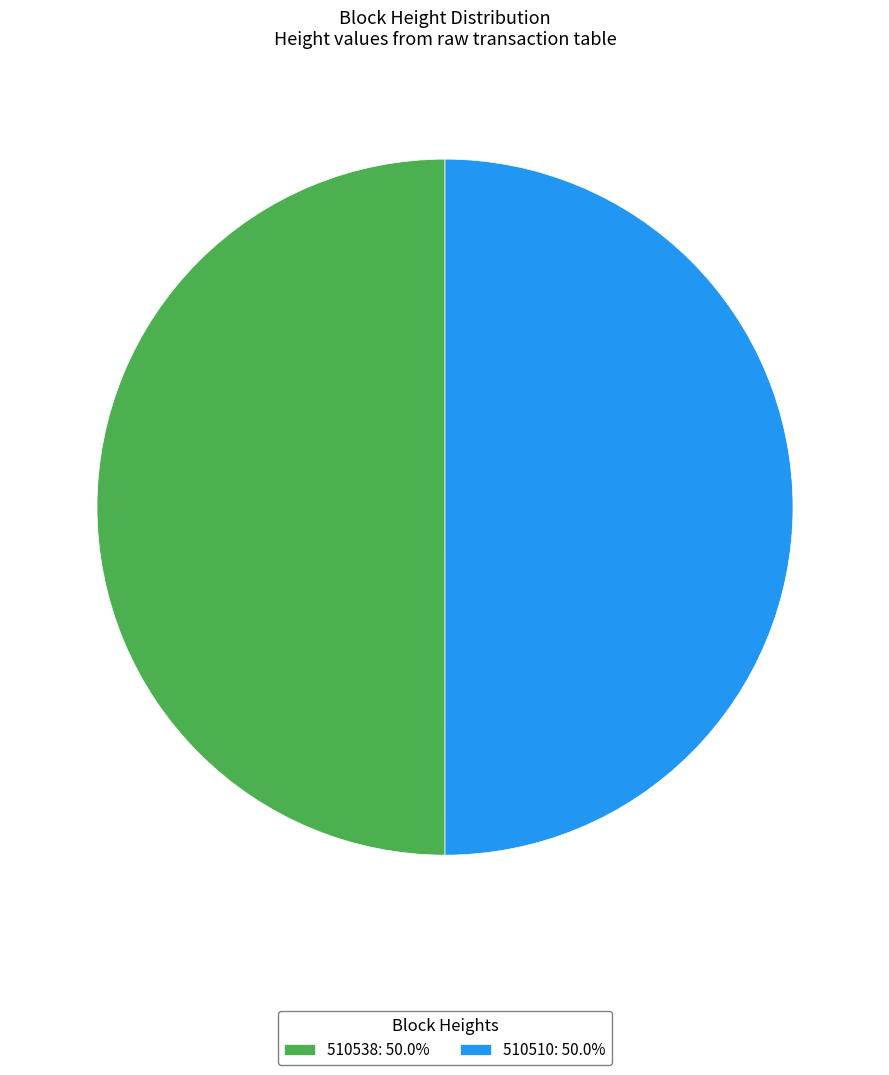

Approximately how many times larger is the value at 510538: 50.0% compared to 510510: 50.0%?

1.0